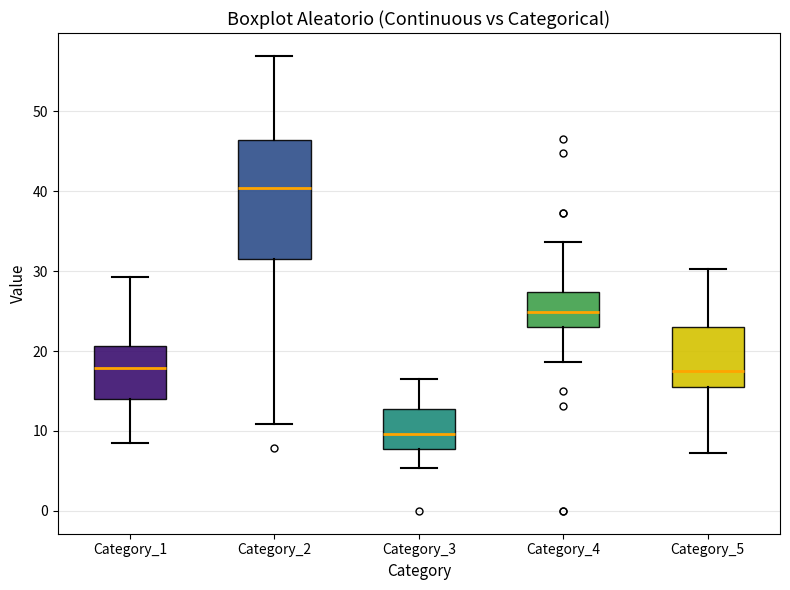

Which box has the lowest median line?

Category_3